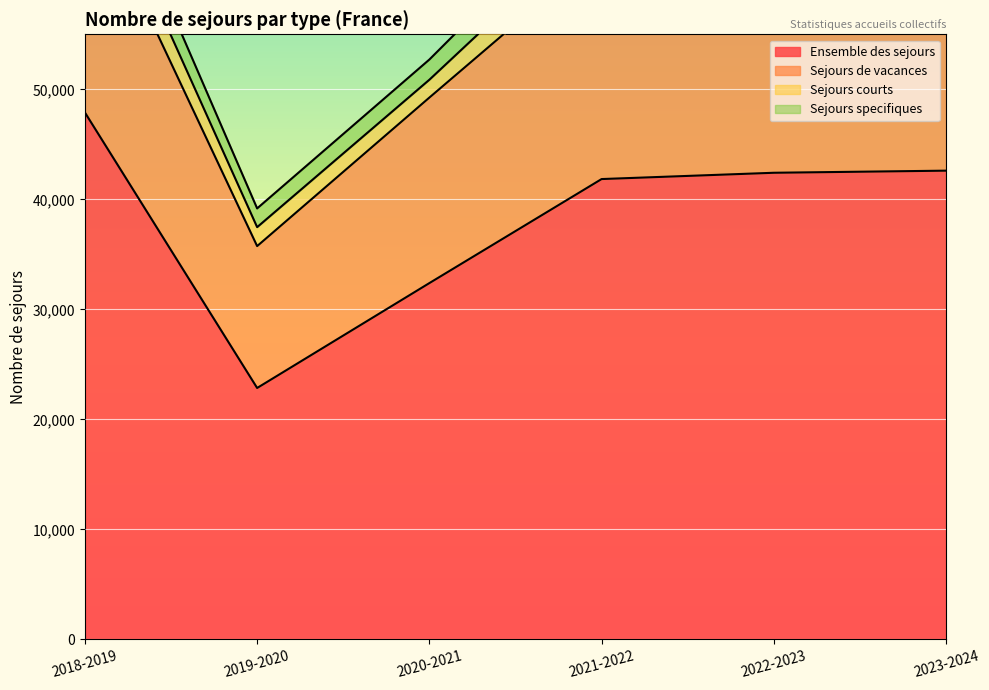

What is the difference between the Ensemble des sejours values at 2020-2021 and 2022-2023?

10027